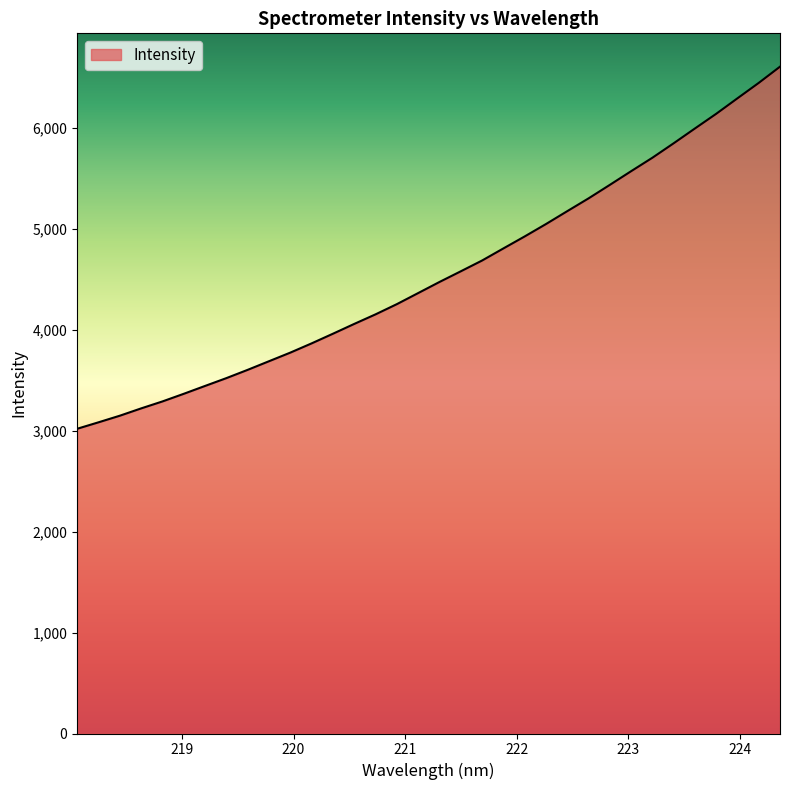

What is the smallest value displayed?

3017.6